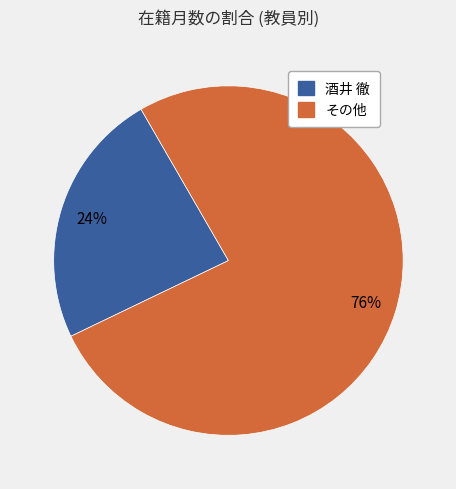

Is there any slice that represents more than half of the pie?

Yes